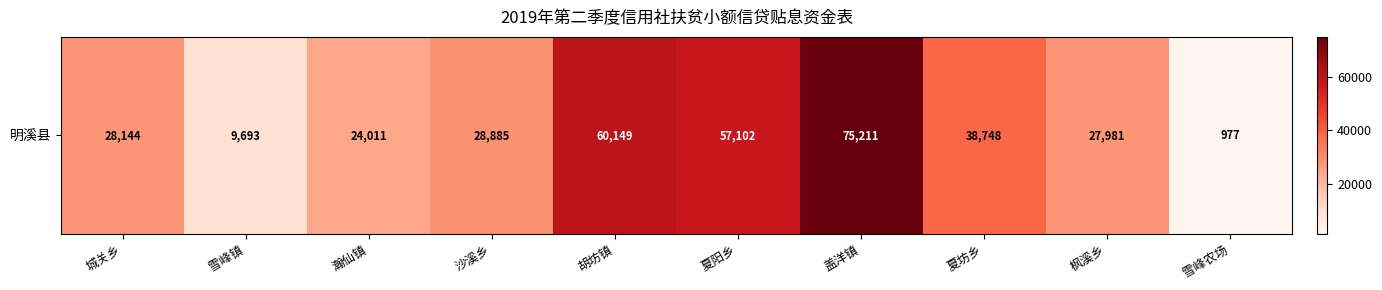

What is the greatest value displayed?

75211.1